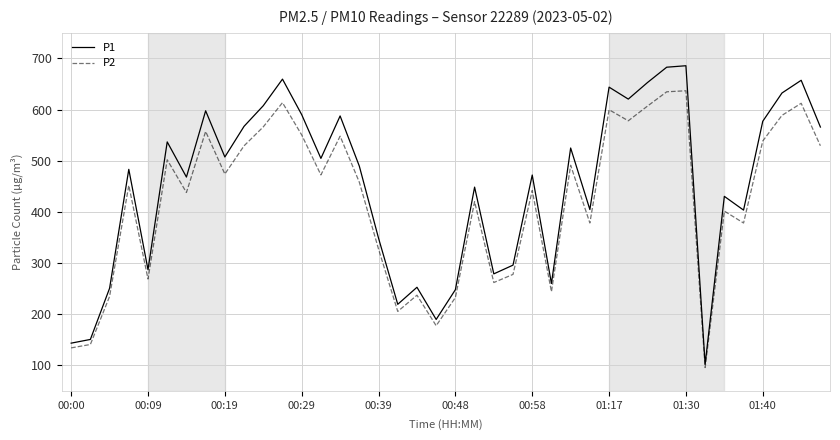

Which series has the widest spread of values?

P1